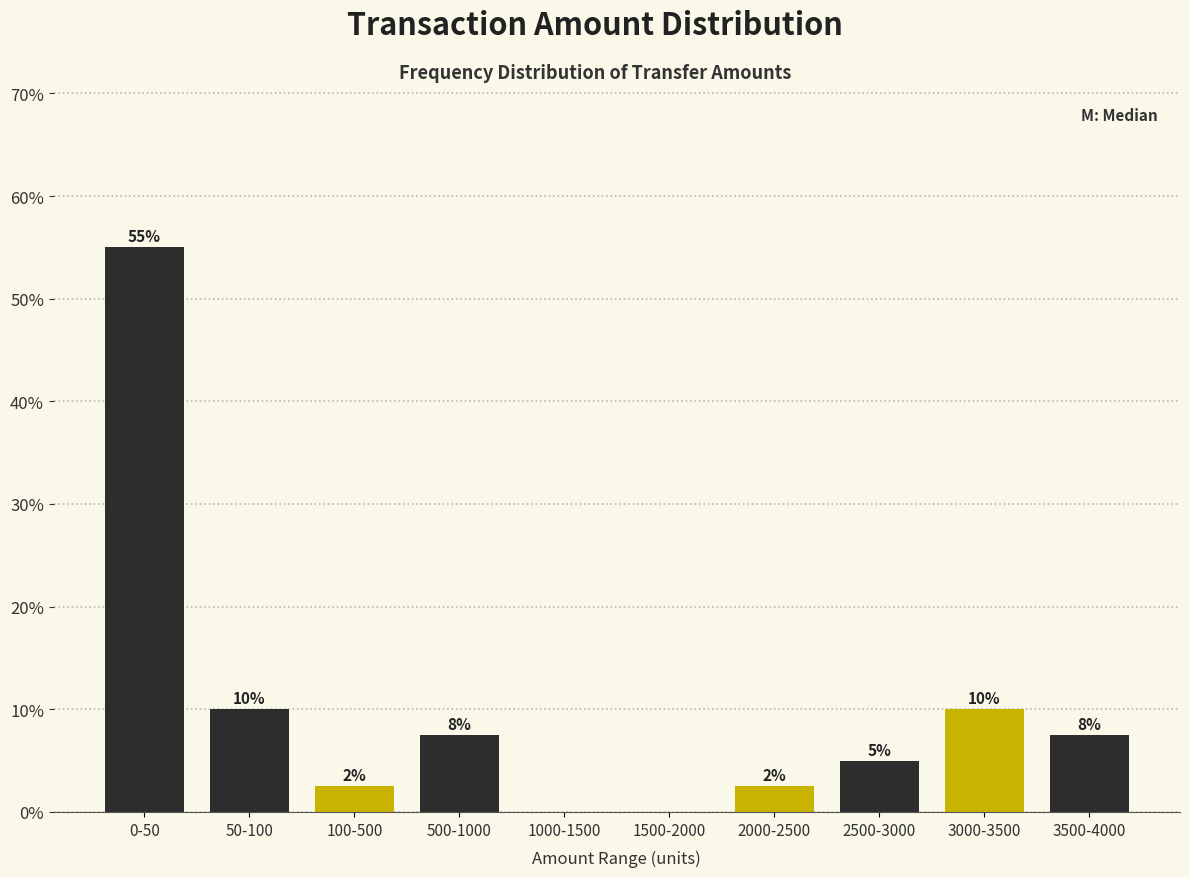

What is the greatest value displayed?

55.0